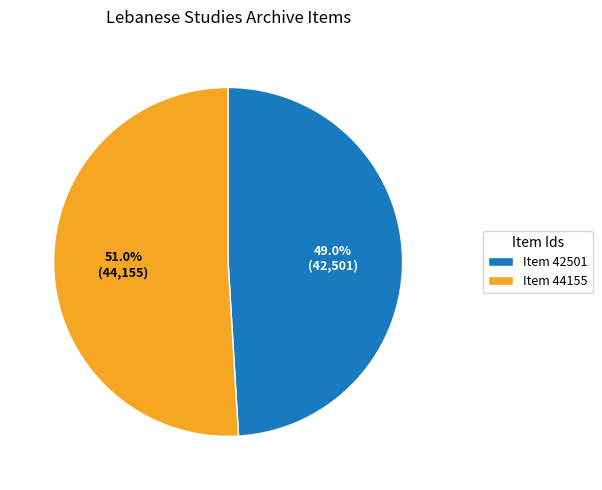

To the nearest percent, what percentage of the pie is Item 42501?

49%